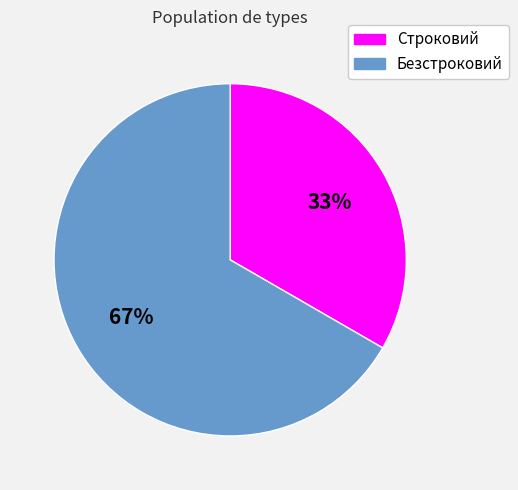

Between Безстроковий and Строковий, which is larger?

Безстроковий